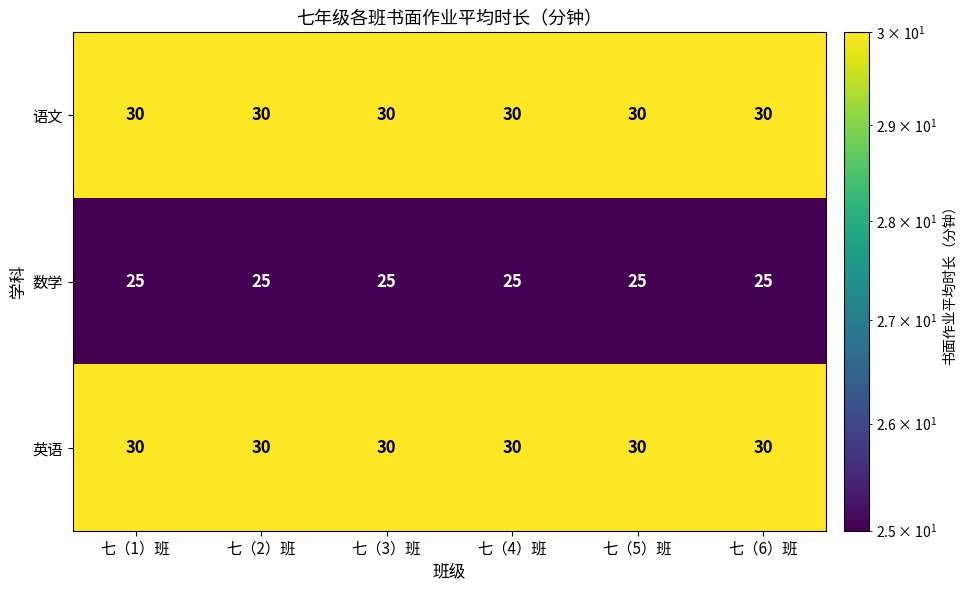

What is the highest value of the 英语 series?

30